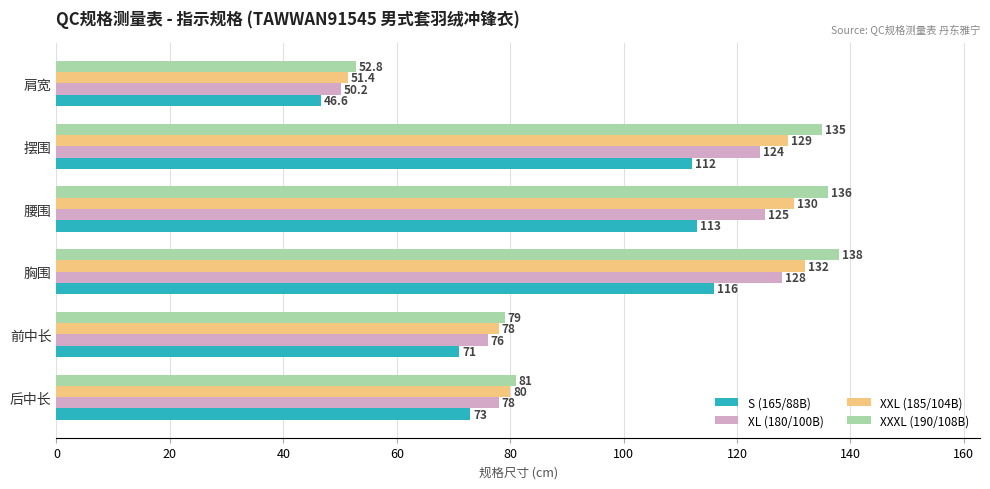

At which category is the sum across all series the highest?

胸围